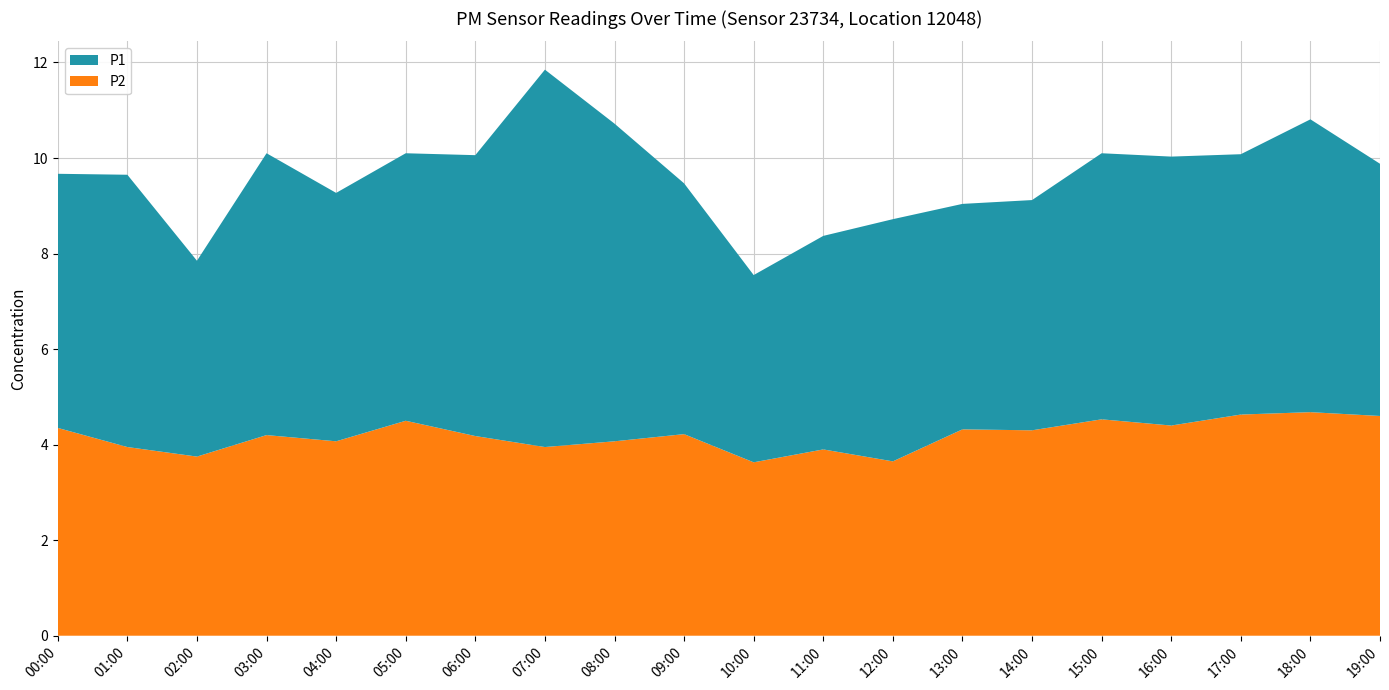

Reading left to right, list all the values displayed in this chart.

P1: 5.3	5.7	4.1	5.9	5.2	5.6	5.9	7.9	6.7	5.2	3.9	4.5	5.1	4.7	4.8	5.6	5.6	5.5	6.1	5.3
P2: 4.3	4.0	3.8	4.2	4.1	4.5	4.2	4.0	4.1	4.2	3.6	3.9	3.6	4.3	4.3	4.5	4.4	4.6	4.7	4.6